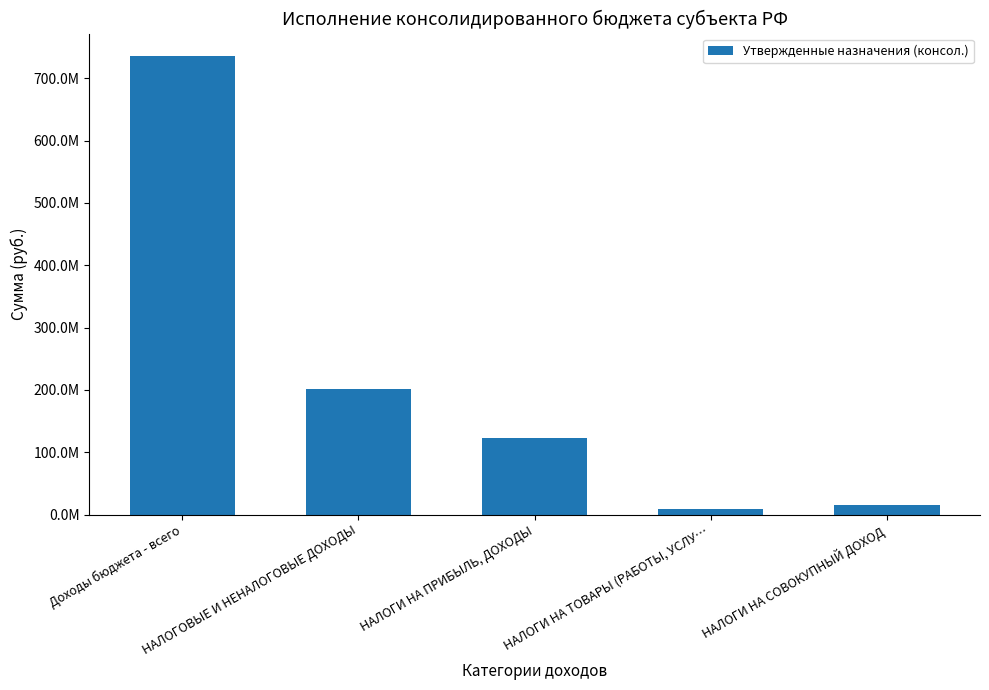

What is the change in value from Доходы бюджета - всего to НАЛОГОВЫЕ И НЕНАЛОГОВЫЕ ДОХОДЫ?

-533835500.1